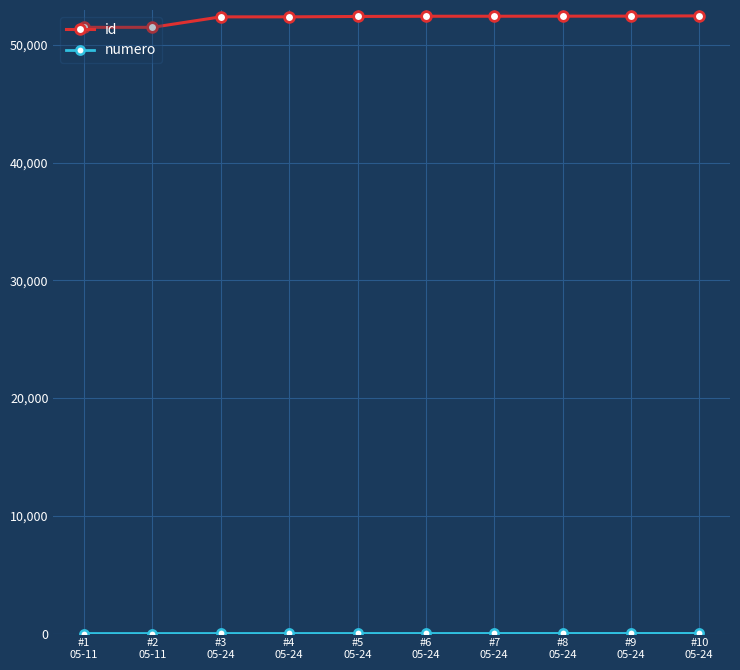

Which series has the largest total across all categories?

id